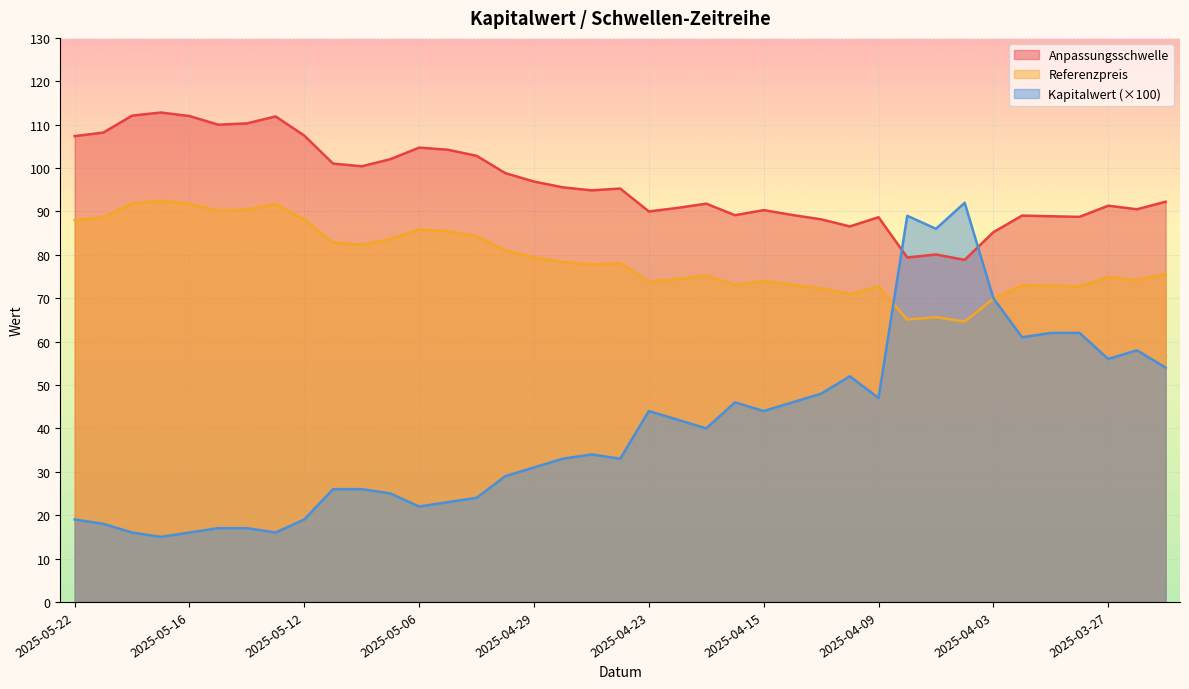

At which label does Referenzpreis reach its peak?

2025-05-19